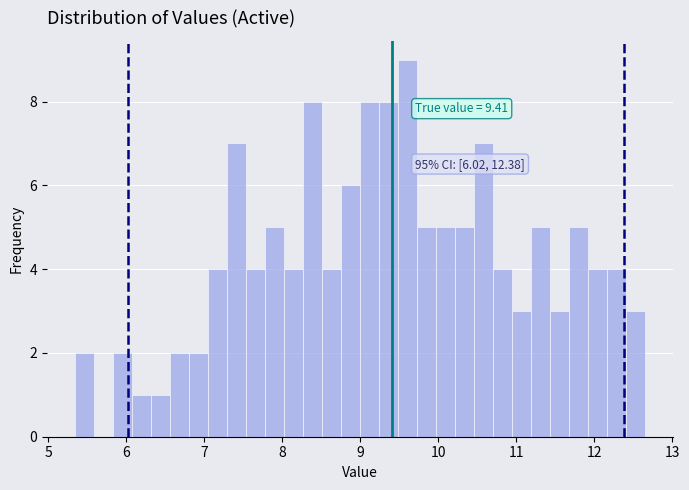

Read against the x-axis, roughly where is the centre of the tallest bar?

9.6